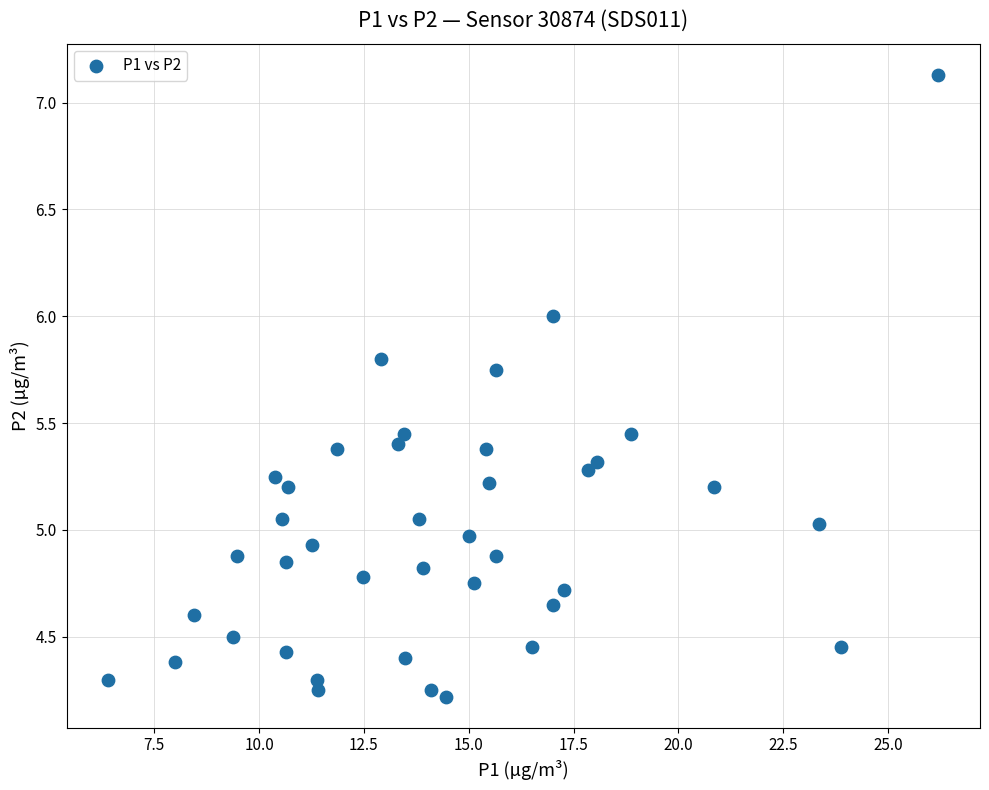

What is the range of X values (max minus min)?

19.8